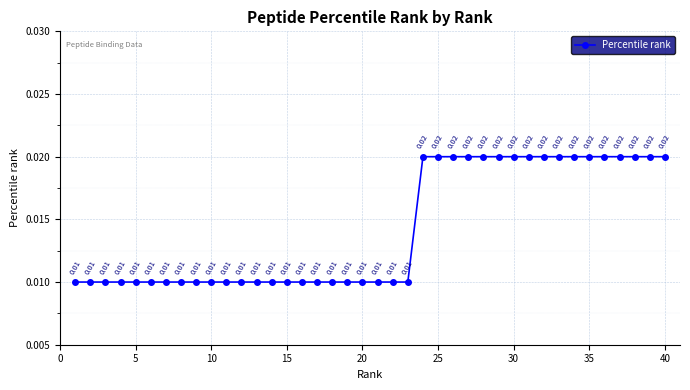

What is the sum of all values?

0.6